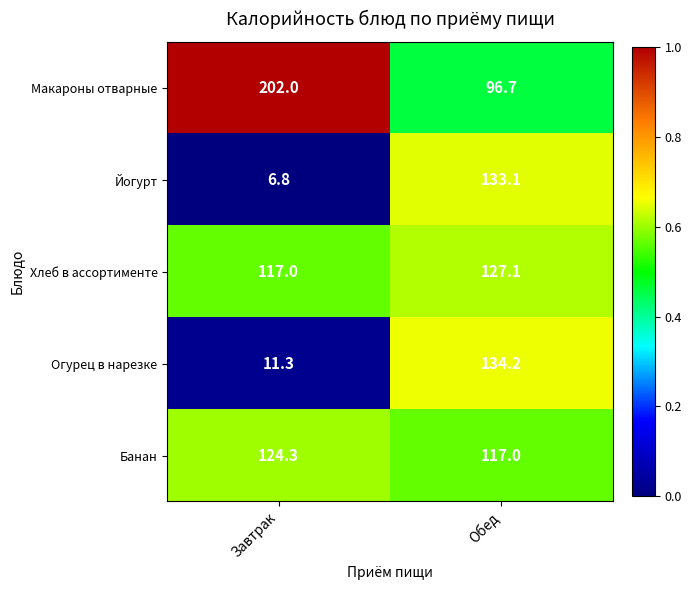

Which series has the widest spread of values?

Йогурт